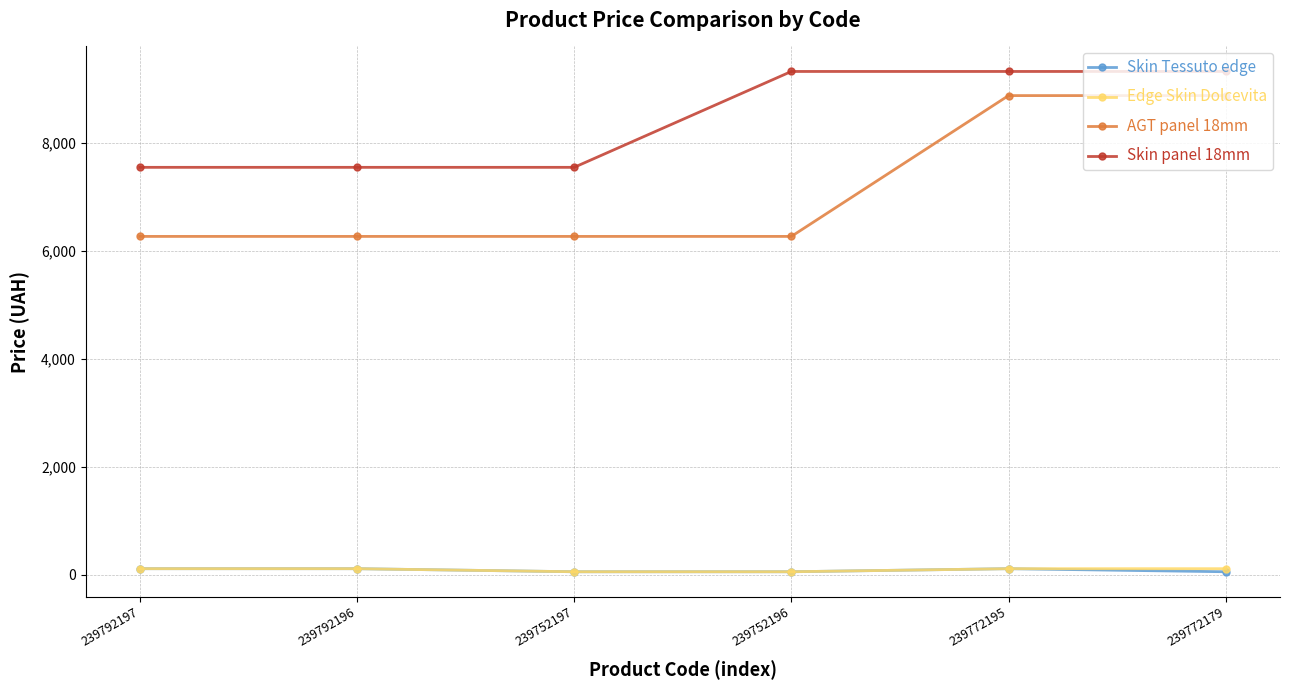

Reading left to right, what are all the values shown in this chart?

Skin Tessuto edge: 239792197=113.3	239792196=113.3	239752197=56.7	239752196=56.7	239772195=113.3	239772179=56.7
Edge Skin Dolcevita: 239792197=113.3	239792196=113.3	239752197=56.7	239752196=56.7	239772195=113.3	239772179=113.3
AGT panel 18mm: 239792197=6266.7	239792196=6266.7	239752197=6266.7	239752196=6266.7	239772195=8874.6	239772179=8874.6
Skin panel 18mm: 239792197=7545.9	239792196=7545.9	239752197=7545.9	239752196=9321.4	239772195=9321.4	239772179=9321.4